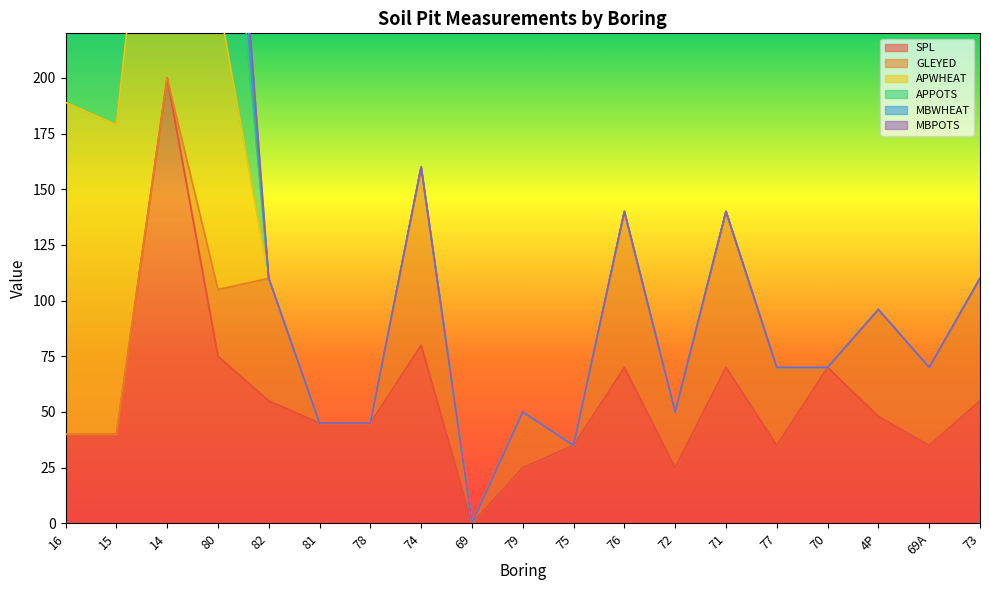

Is it true that SPL equals 70 at 71?

True